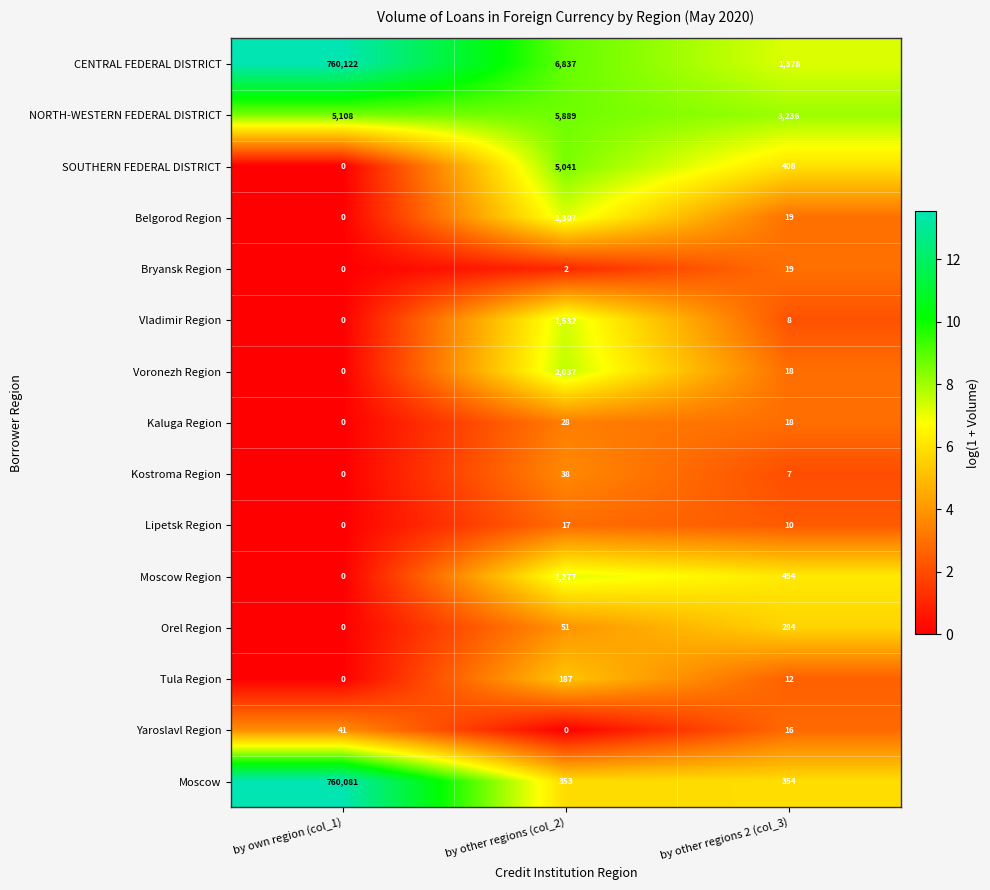

At which category is the sum across all series the highest?

by own region (col_1)